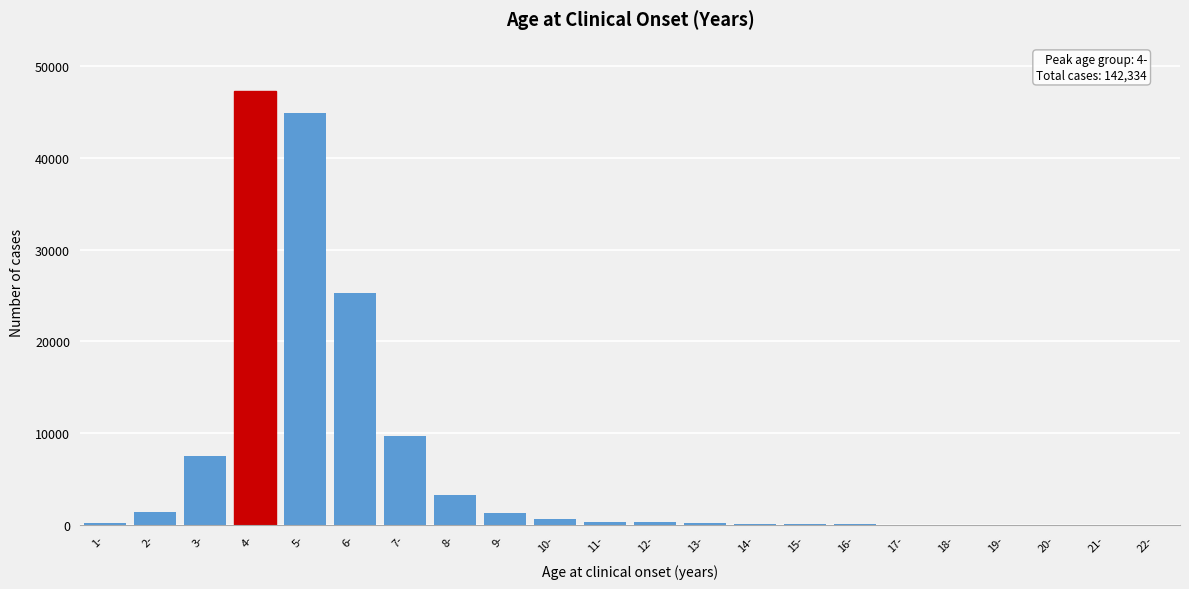

Which has a higher value, 7- or 5-?

5-